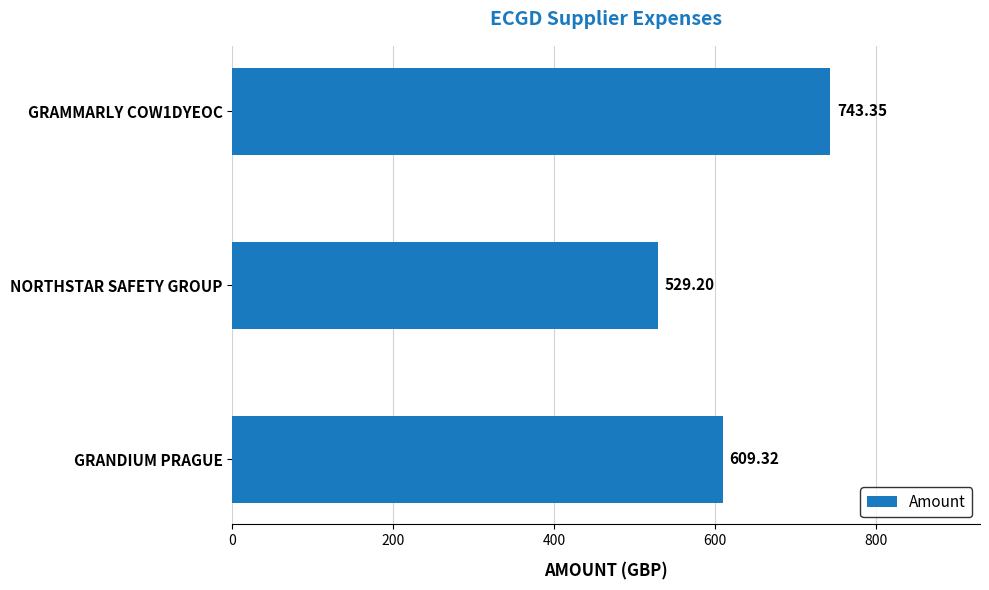

What is the change in value from GRANDIUM PRAGUE to GRAMMARLY COW1DYEOC?

+134.0